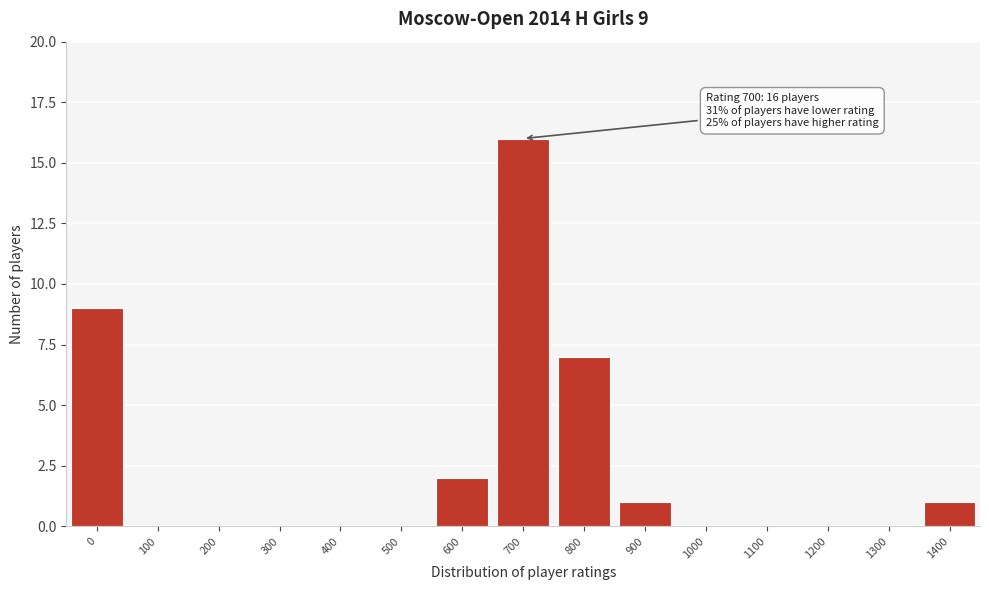

Reading left to right, list all the values displayed in this chart.

0=9	100=0	200=0	300=0	400=0	500=0	600=2	700=16	800=7	900=1	1000=0	1100=0	1200=0	1300=0	1400=1